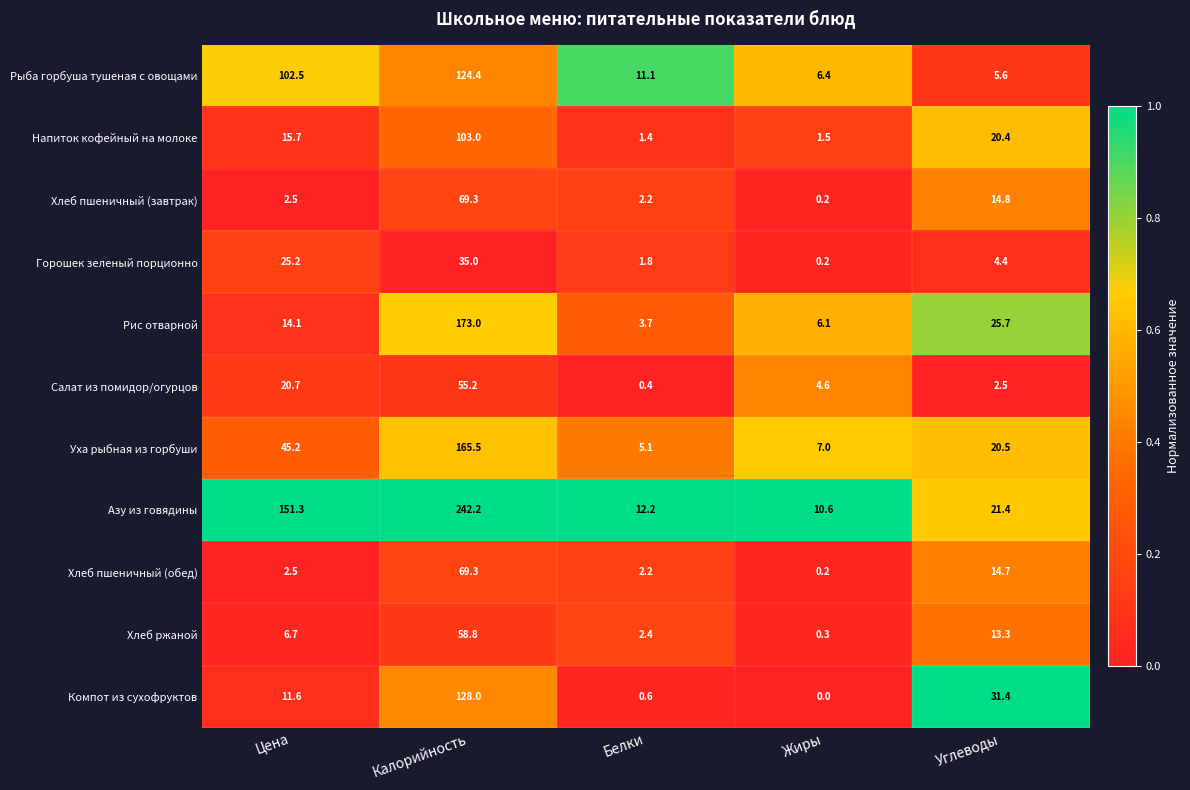

Where is Азу из говядины nearest to the value 126?

Цена